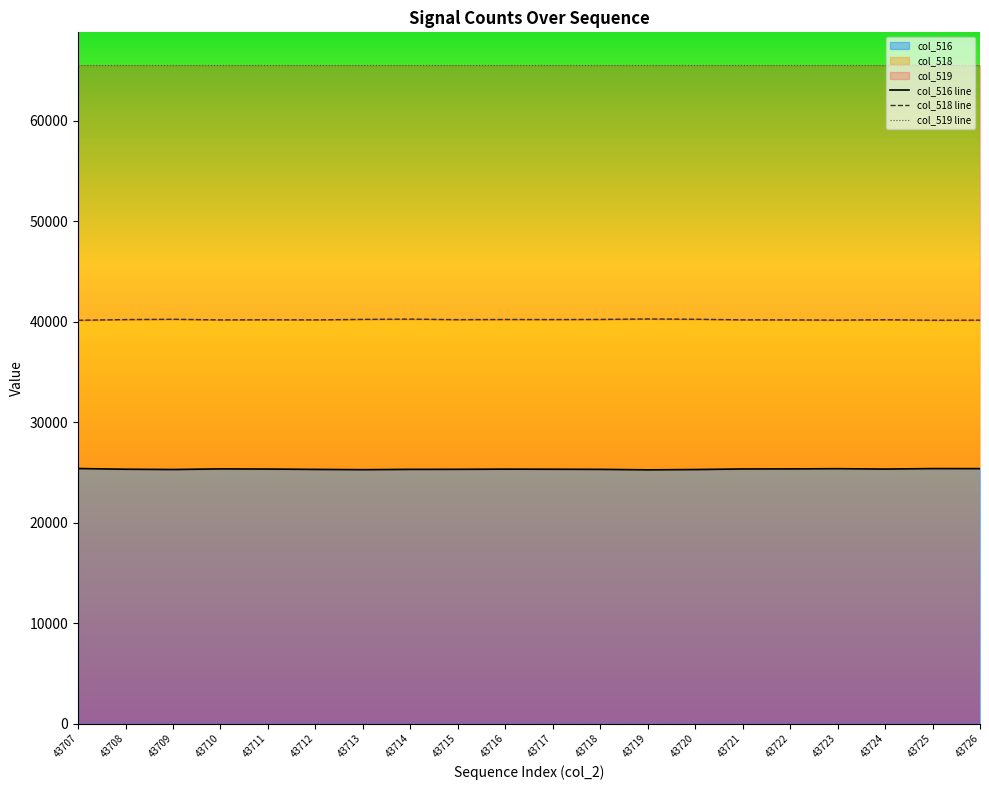

At which label is col_516 line closest to 25322?

43708